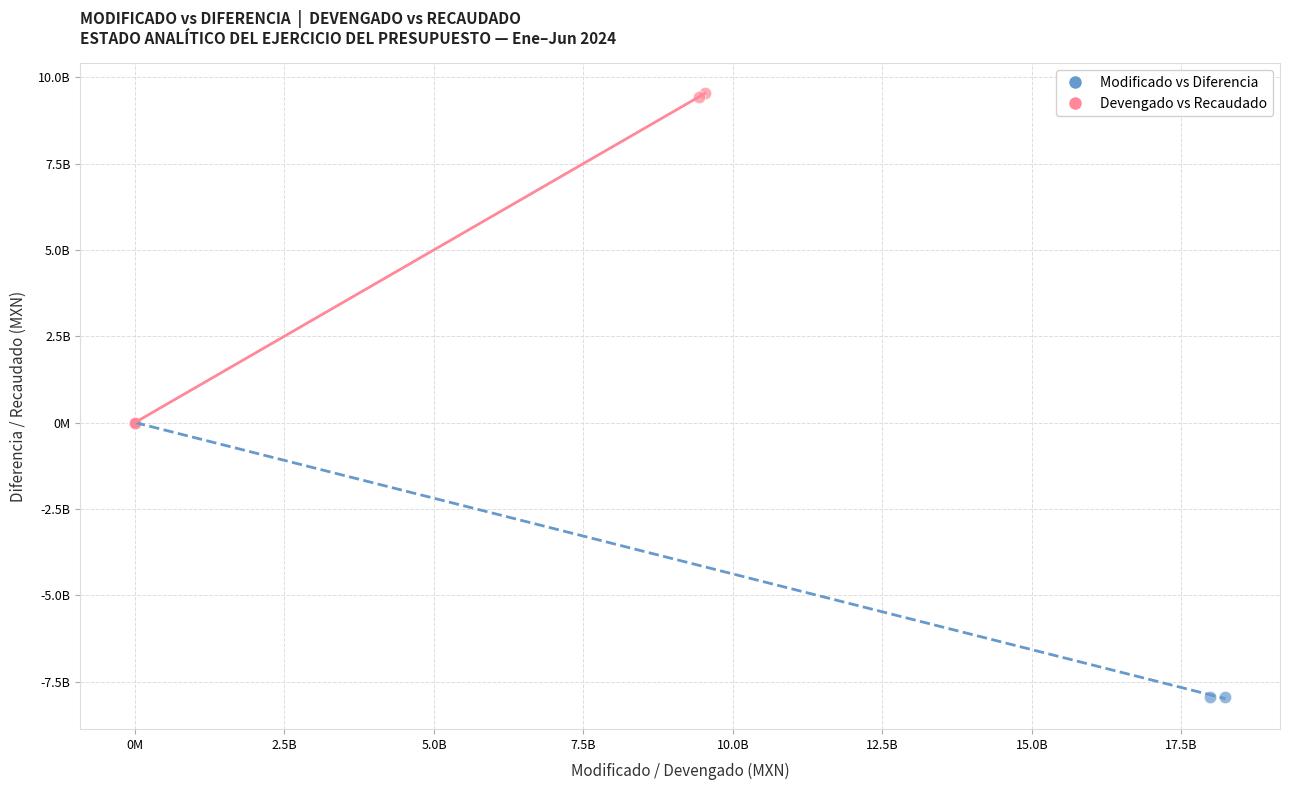

What are all the series names shown in the legend?

Modificado vs Diferencia, Devengado vs Recaudado